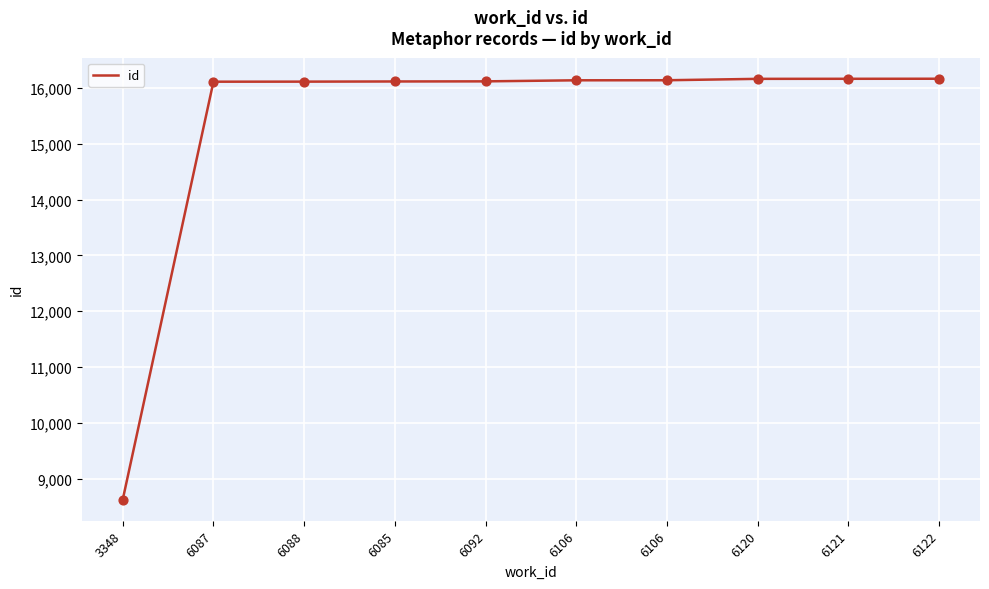

What is the change in value from 6085 to 6092?

+2